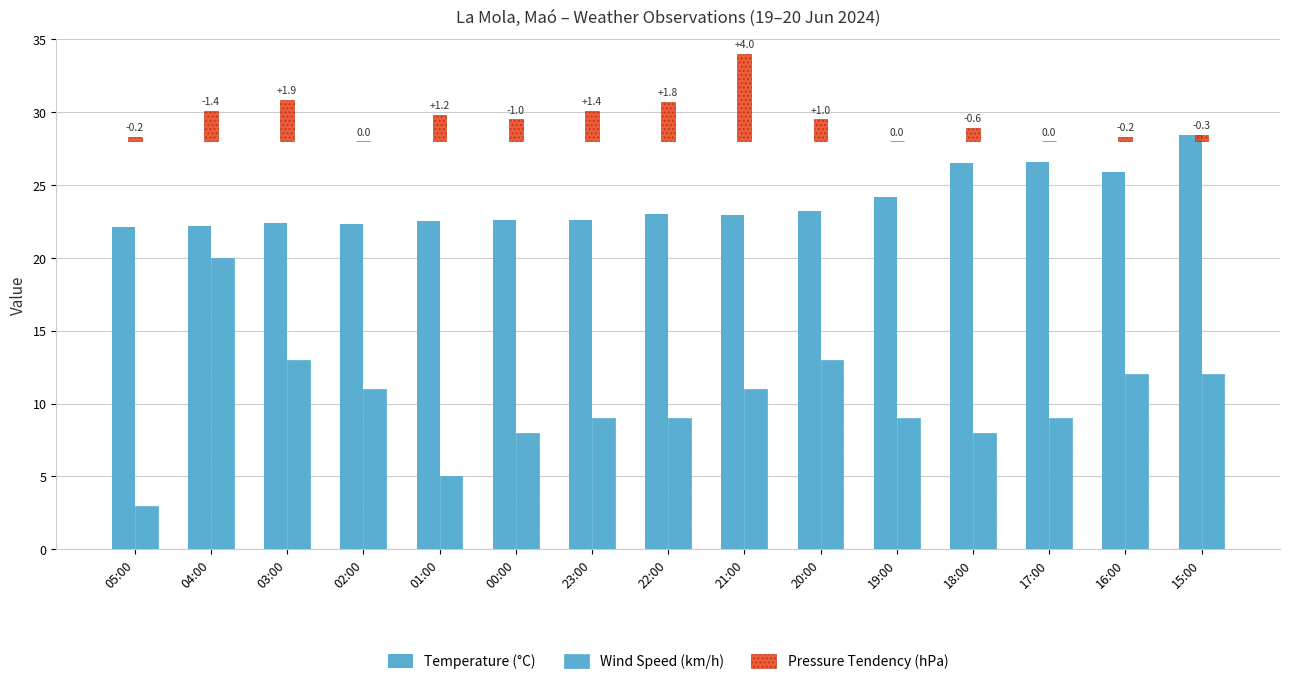

List the series in order of their overall mean, lowest first.

Pressure Tendency (hPa), Wind Speed (km/h), Temperature (°C)